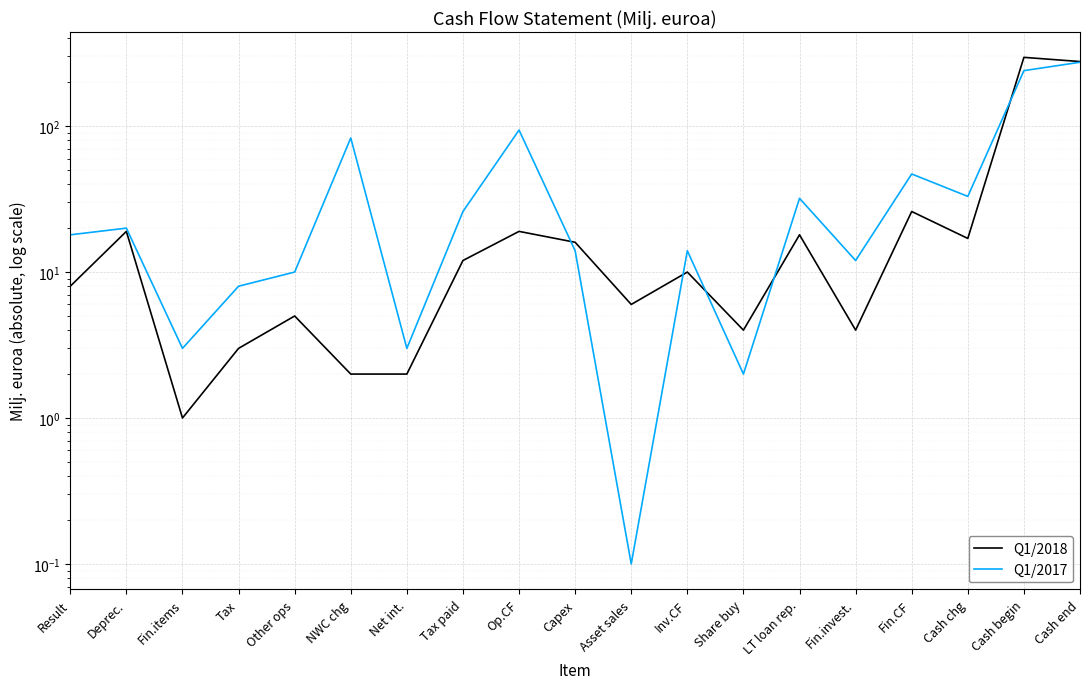

Where is the first local minimum for Q1/2017?

Fin.items